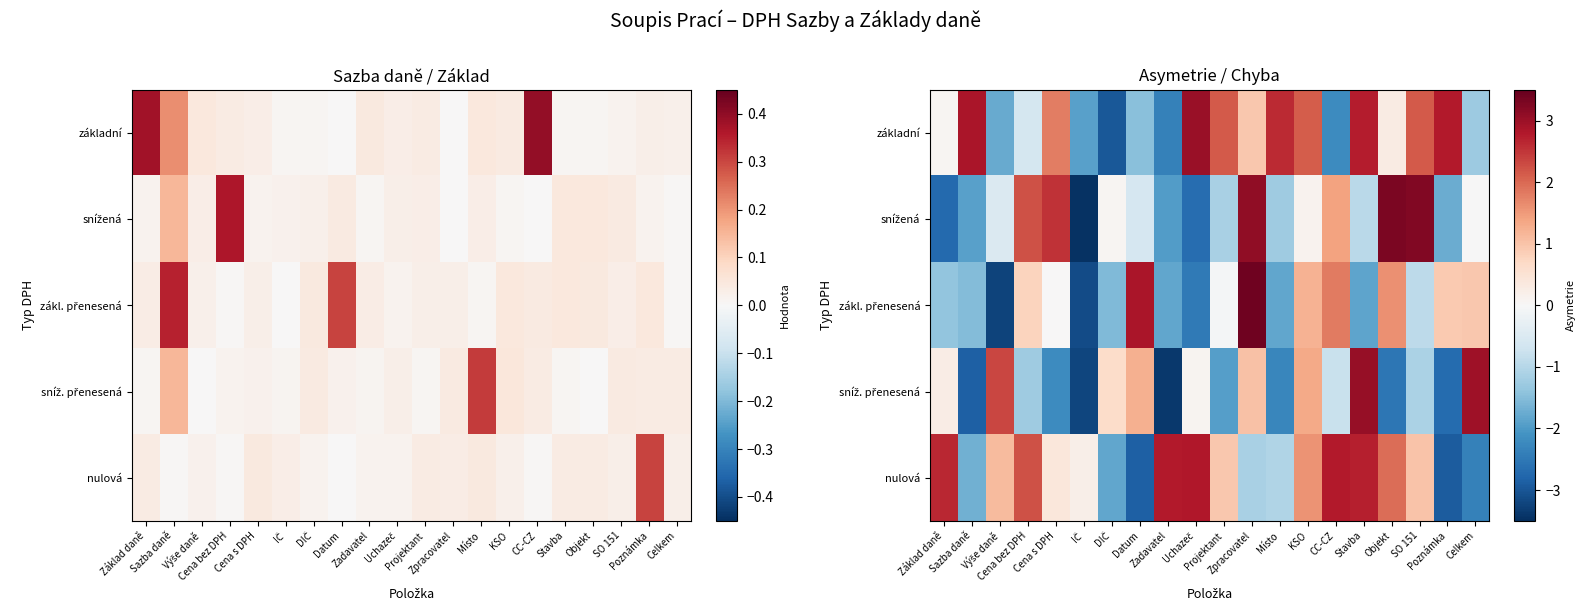

What value does the snížená series have at SO 151?

3.2